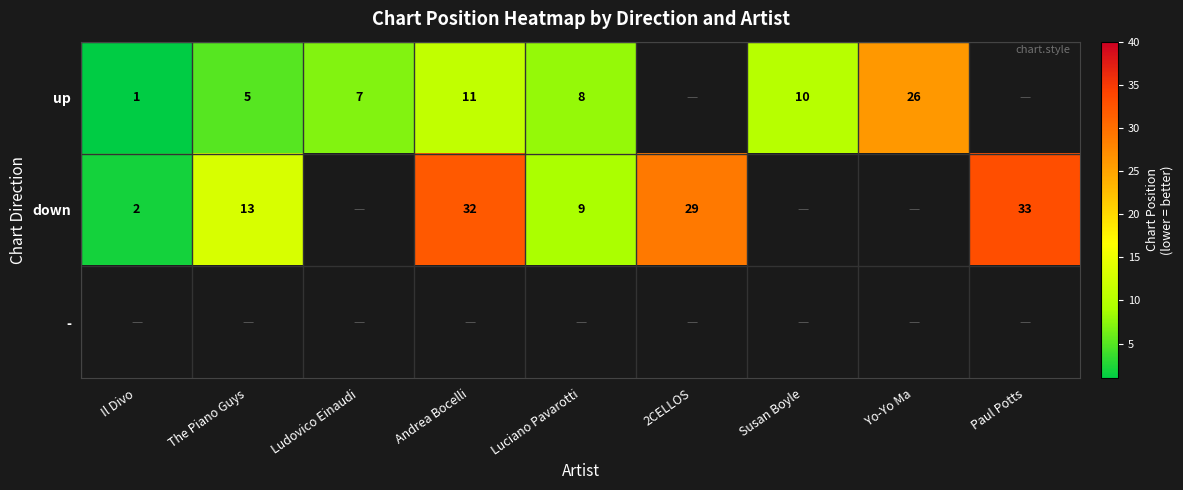

What is the spread (max minus min) of values at Luciano Pavarotti?

1.0